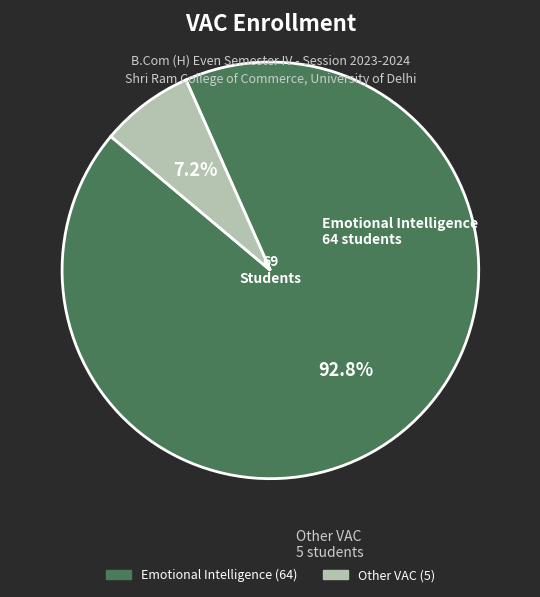

To the nearest percent, what is the difference between the largest and smallest slice percentages?

86%